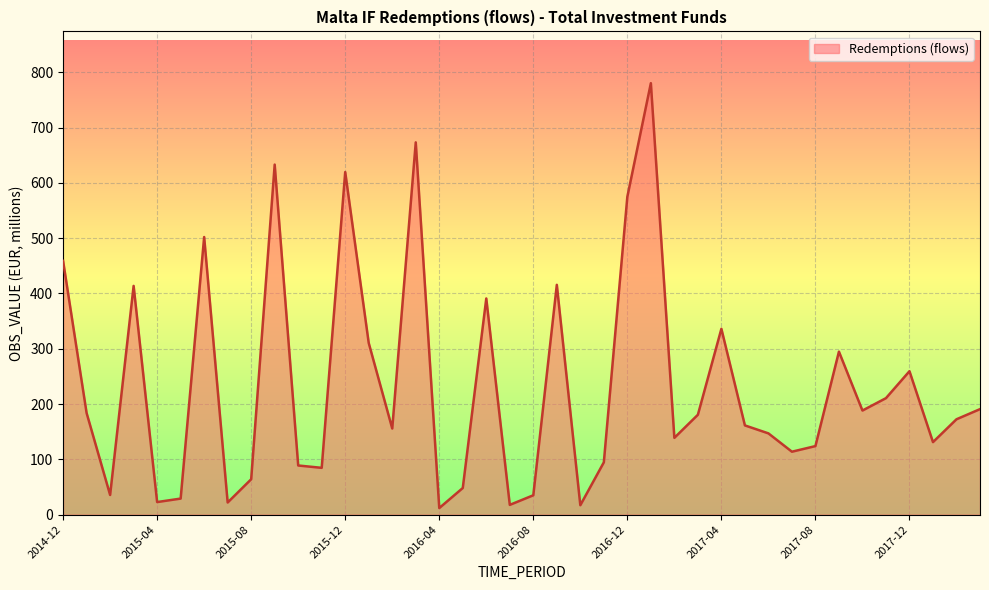

What is the greatest value displayed?

780.3